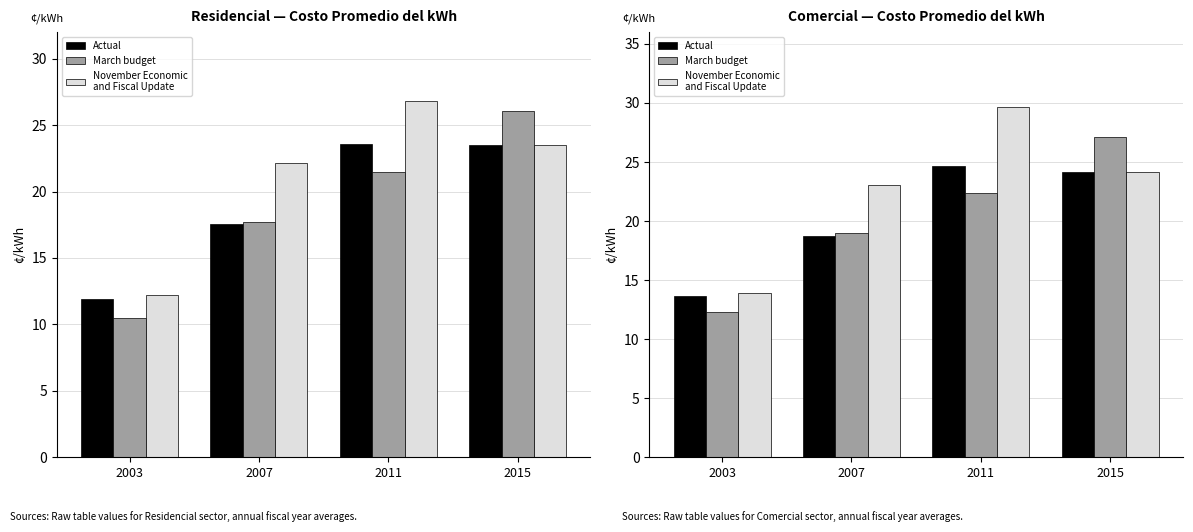

What is the minimum value shown in the chart?

12.3